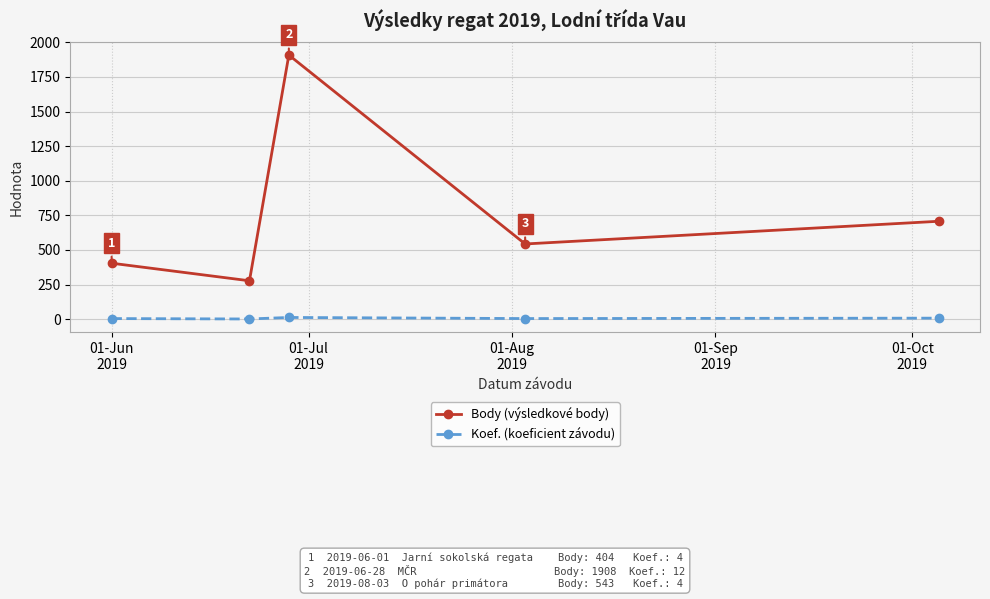

Is this an area chart (filled region under the line)?

No